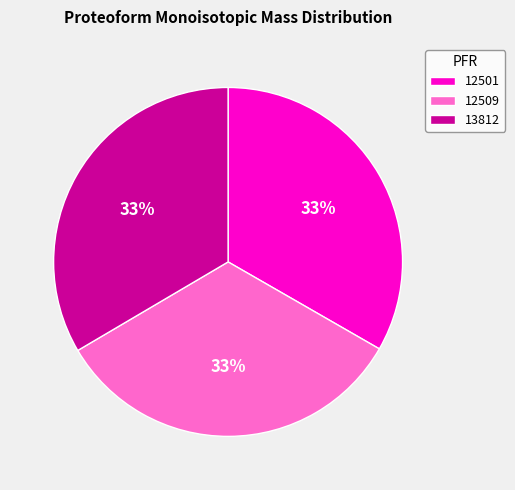

Is it true that 13812 is 21% of the pie?

False